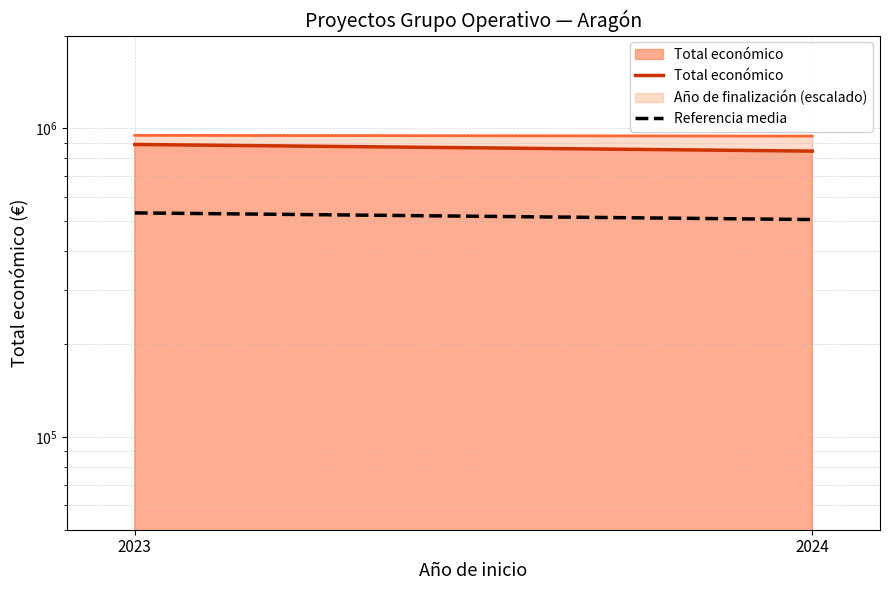

What is the difference between the Total económico values at 2024 and 2023?

42922.0